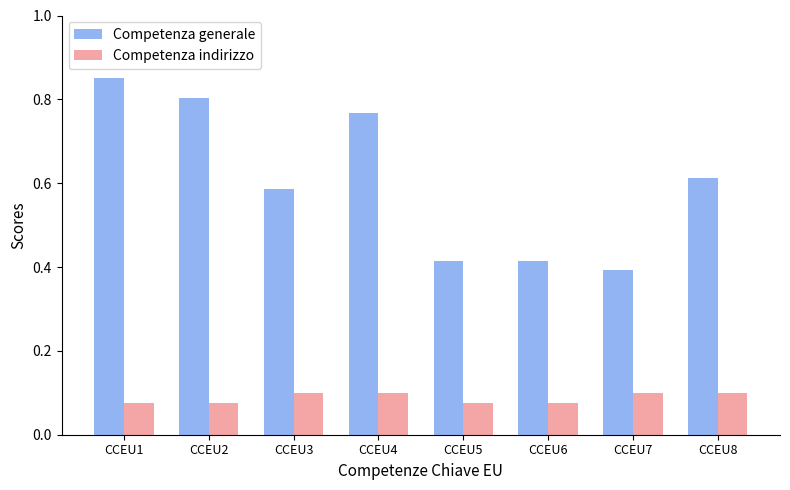

Between CCEU3 and CCEU6, which series saw the biggest shift?

Competenza generale